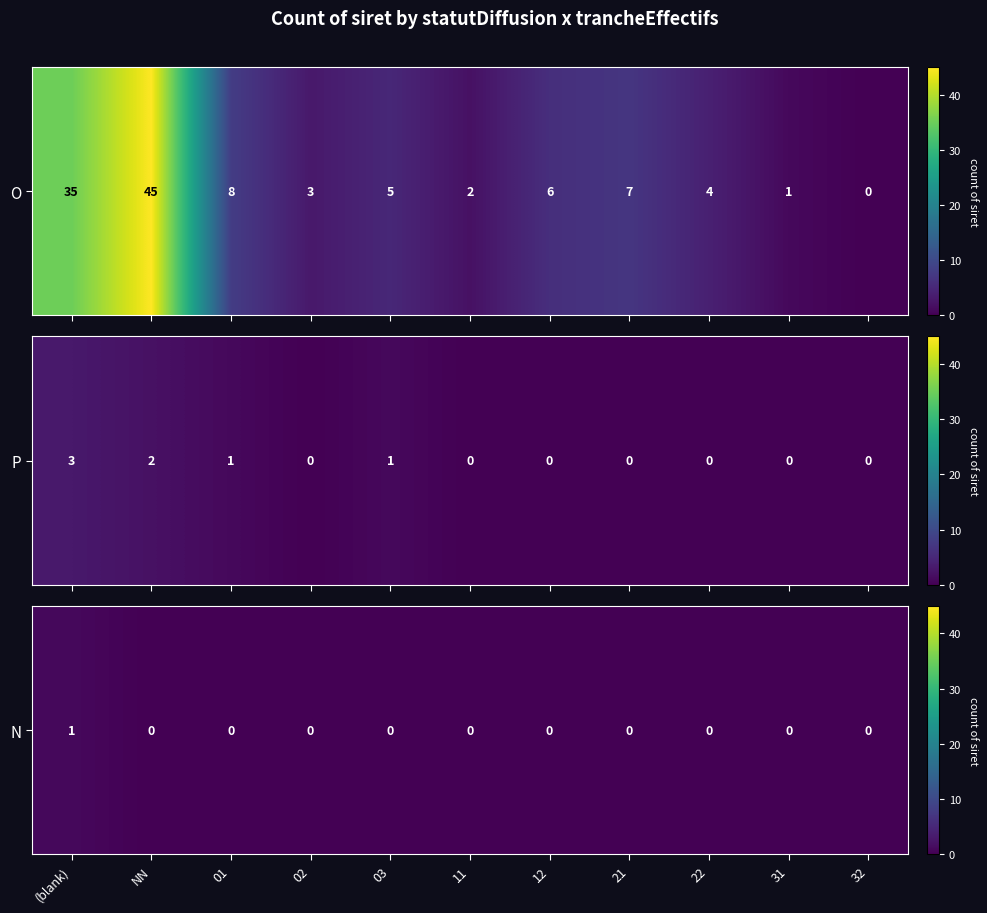

What is the difference between the maximum and minimum values?

1